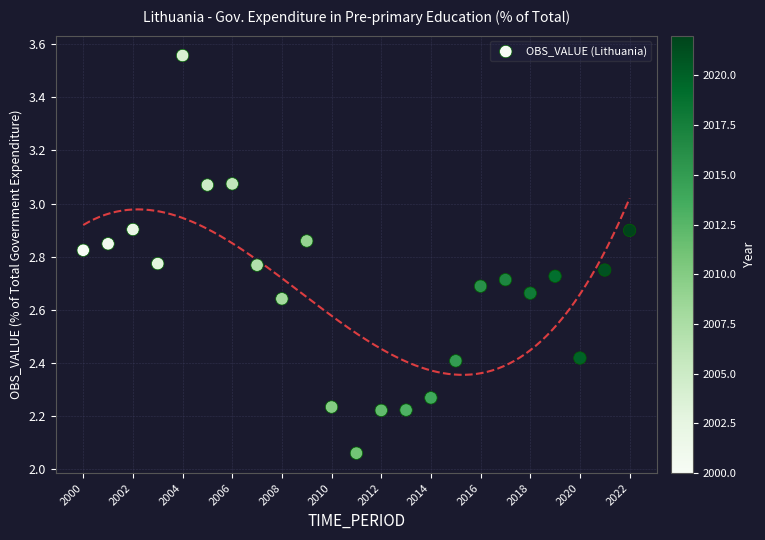

What is the range of X values (max minus min)?

22.0